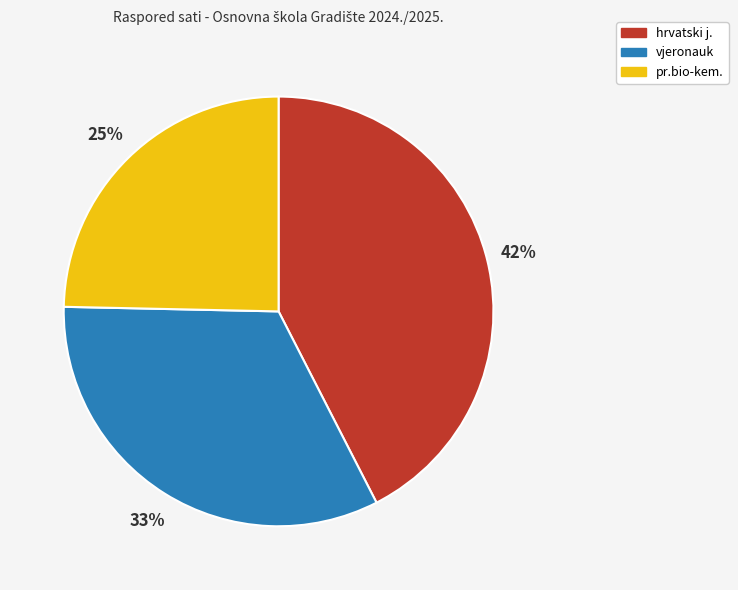

Is there any slice that represents more than half of the pie?

No